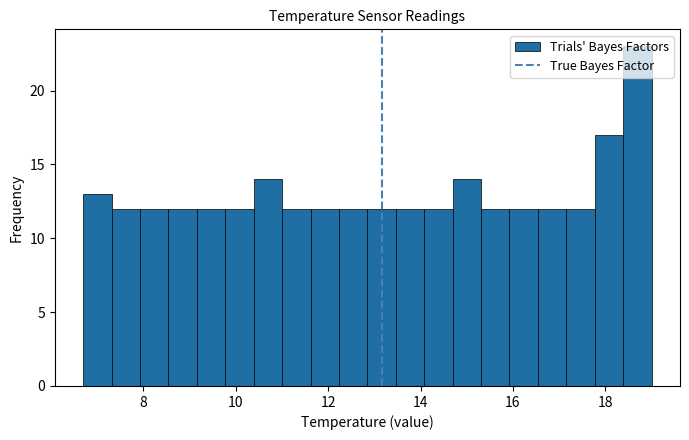

Read against the x-axis, roughly where is the centre of the tallest bar?

18.6